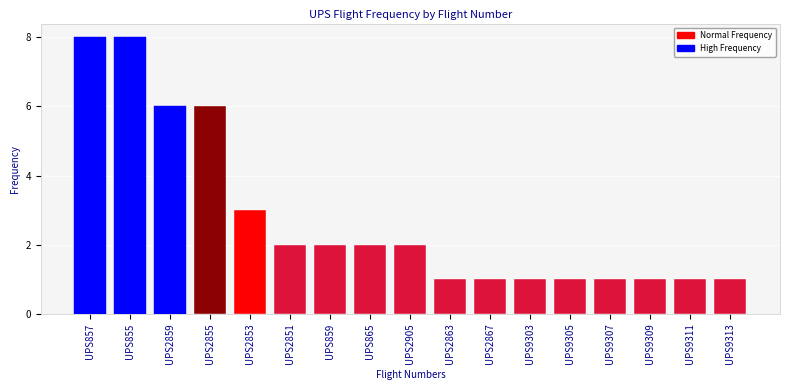

Reading left to right, transcribe all the data shown in this chart.

UPS857=8	UPS855=8	UPS2859=6	UPS2855=6	UPS2853=3	UPS2851=2	UPS859=2	UPS865=2	UPS2905=2	UPS2863=1	UPS2867=1	UPS9303=1	UPS9305=1	UPS9307=1	UPS9309=1	UPS9311=1	UPS9313=1